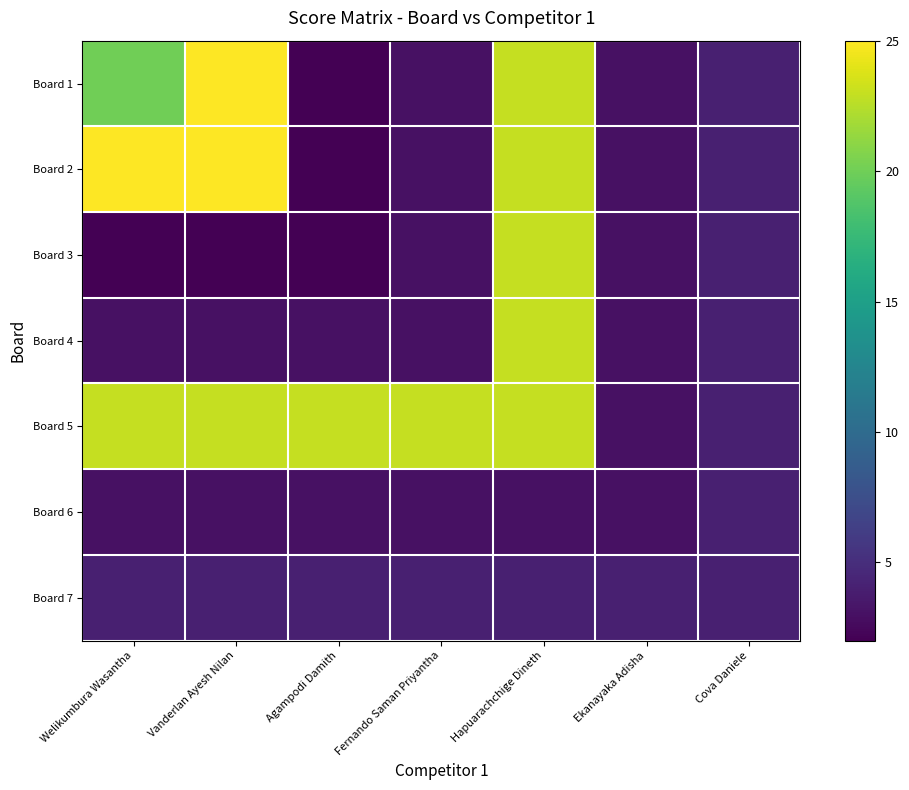

List the series in order of their peak value, lowest first.

Board 6, Board 7, Board 3, Board 4, Board 5, Board 1, Board 2